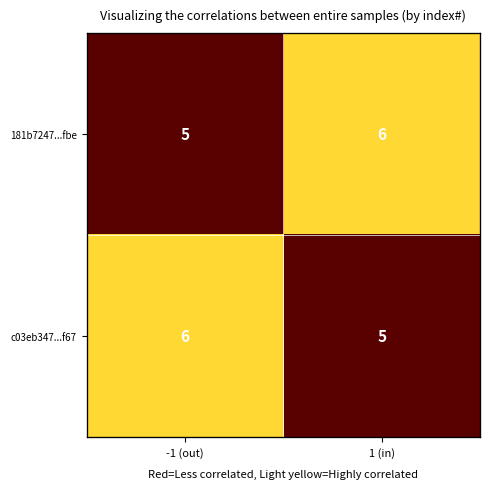

What is the difference between the 181b7247...fbe values at -1 (out) and 1 (in)?

1